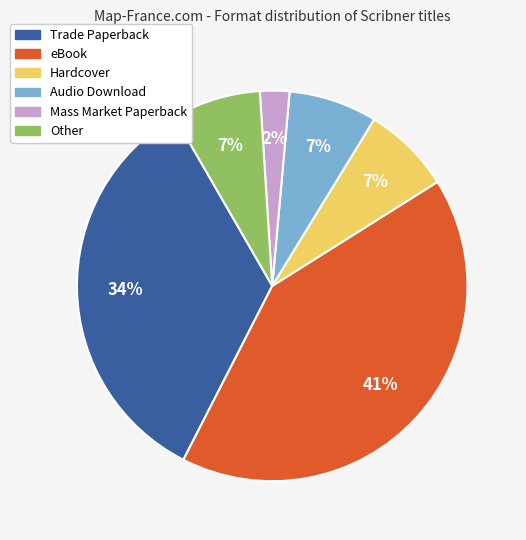

Which has a higher value, eBook or Mass Market Paperback?

eBook